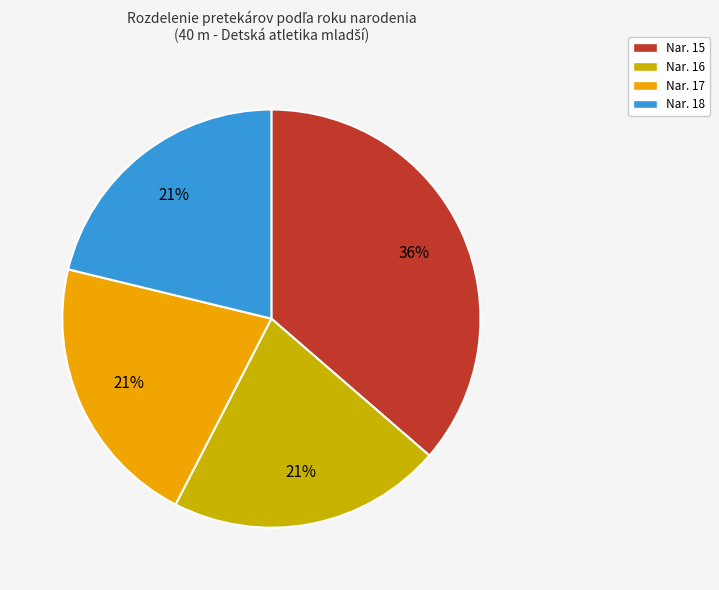

Is there a majority slice in this chart?

No